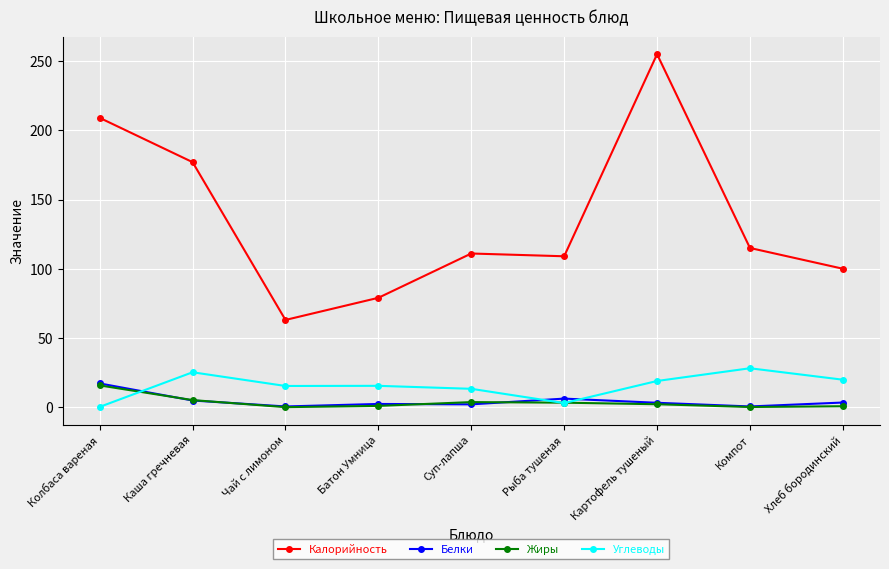

What is the greatest value displayed?

255.0